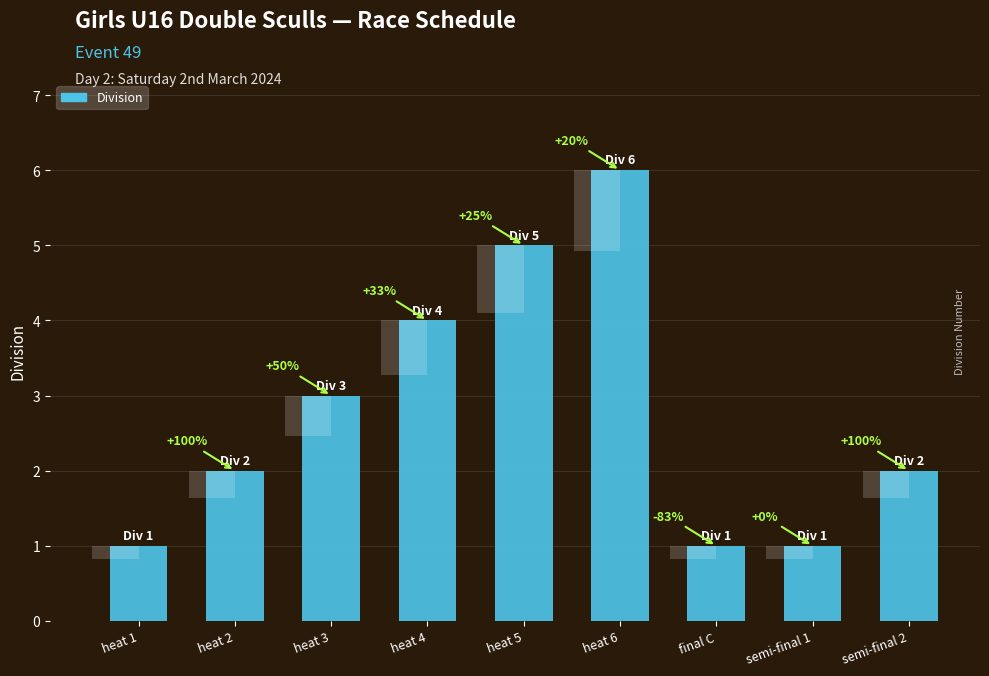

Does the chart contain any negative values?

No